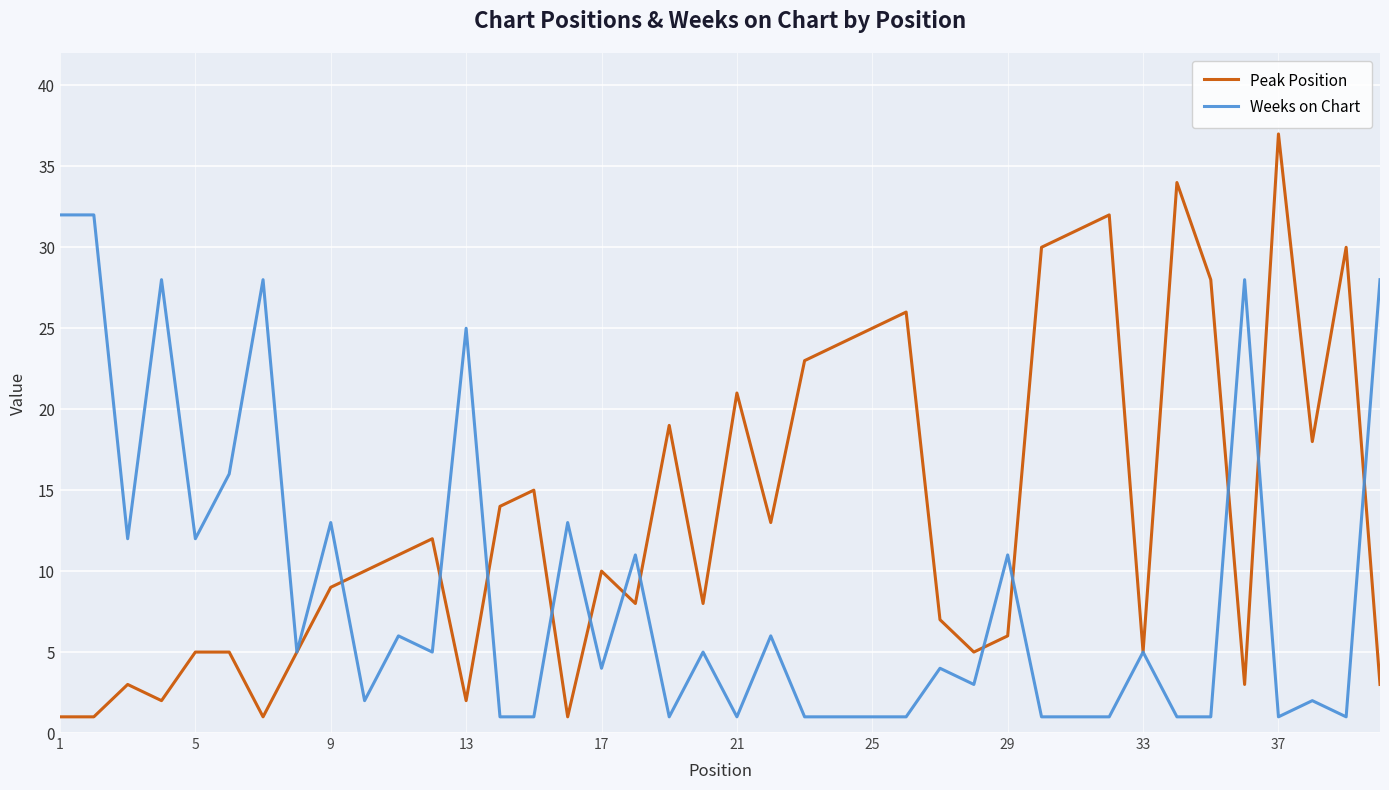

Rank the series by their average value, from lowest to highest.

Weeks on Chart, Peak Position